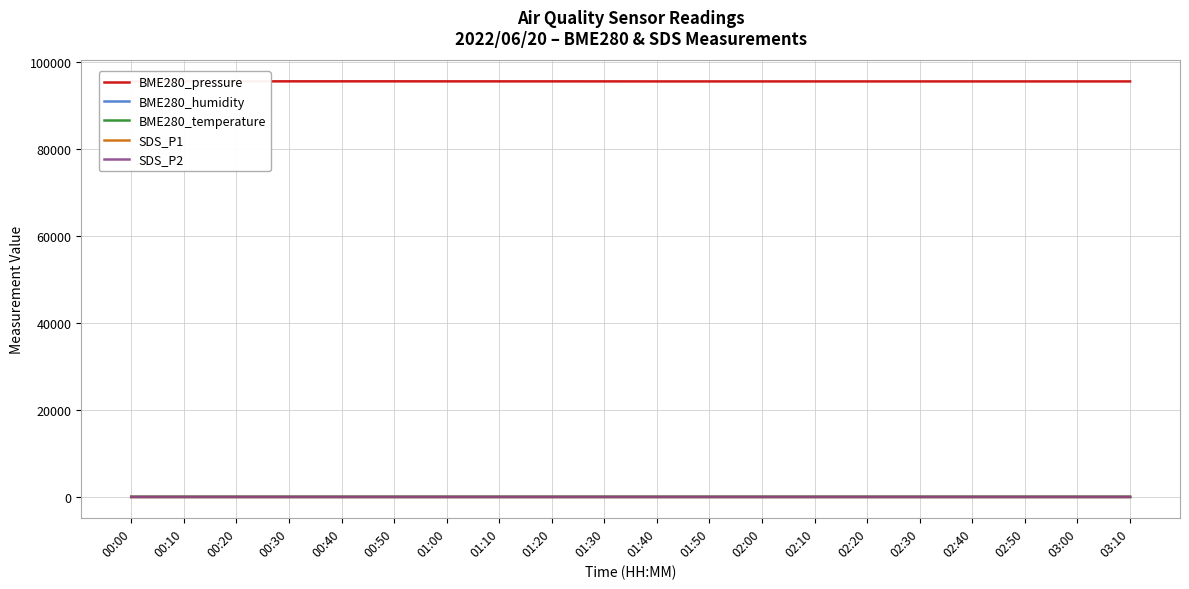

What is the label of the 13th point from the right?

01:10